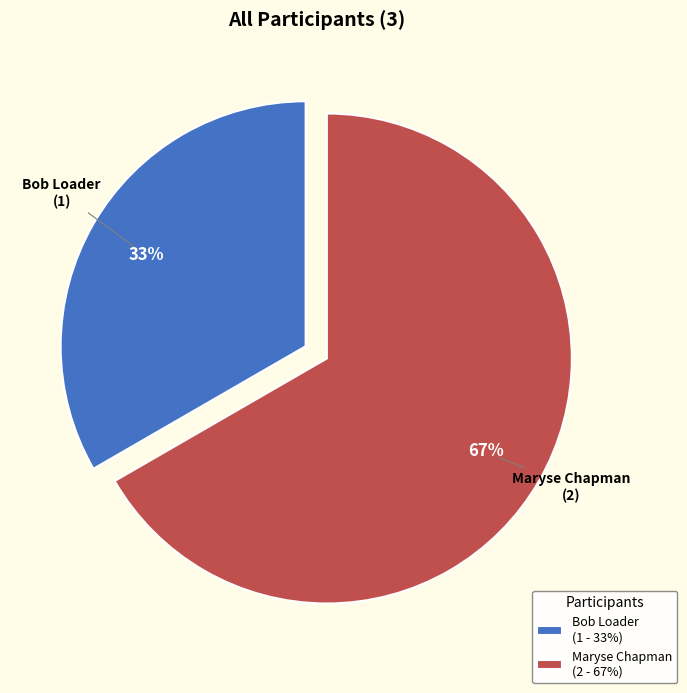

Which category has the smallest portion of the pie?

Bob Loader